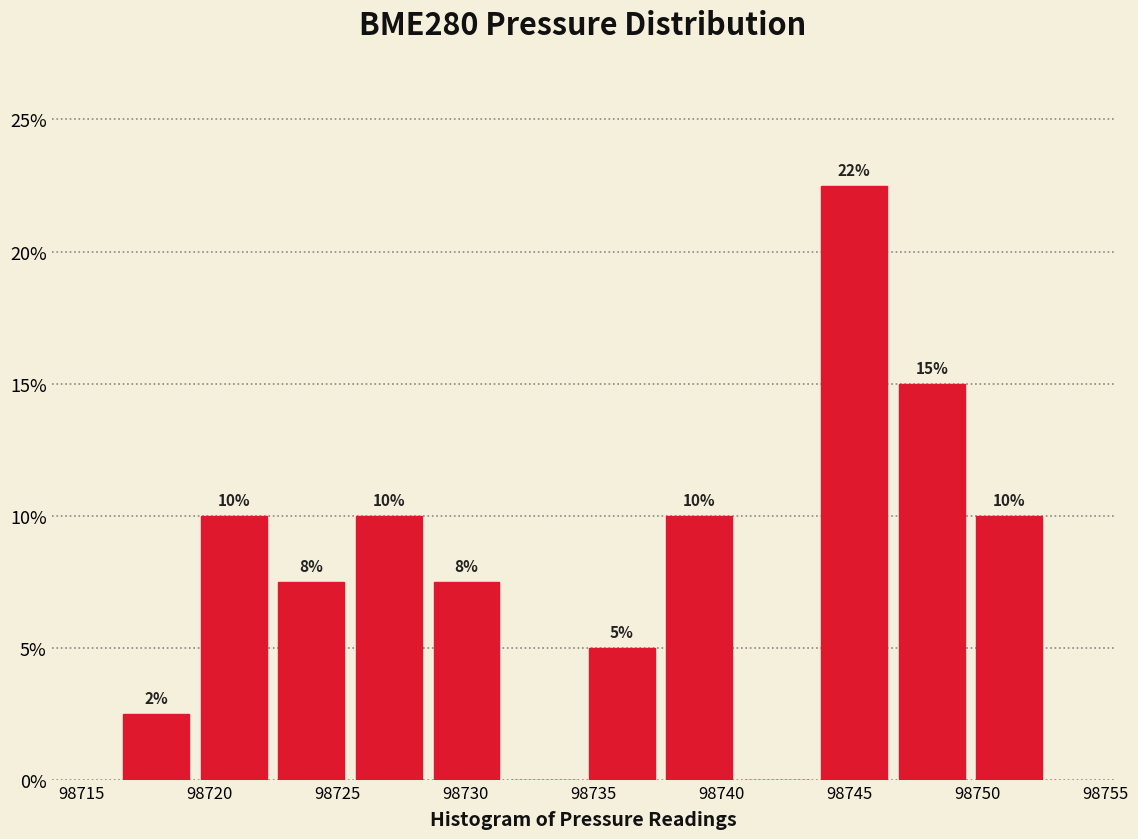

Which range on the x-axis has the tallest bar?

98743.5 to 98746.5